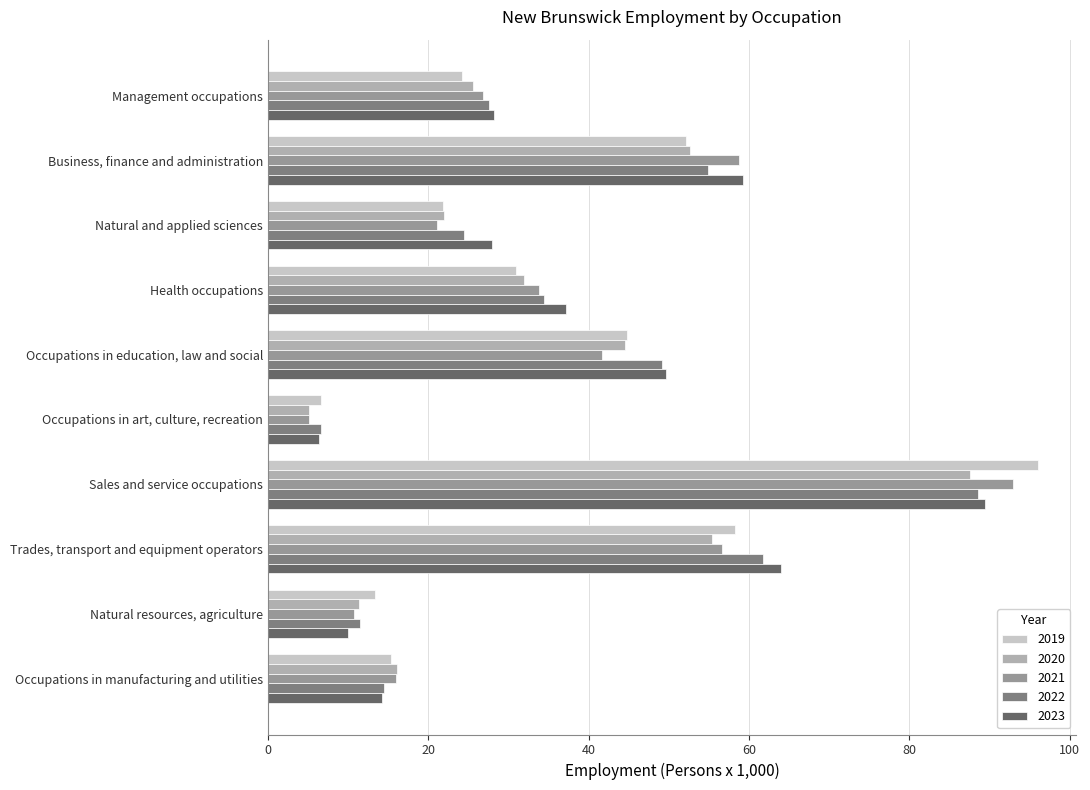

What is the difference between the highest and lowest values at Occupations in manufacturing and utilities?

1.8